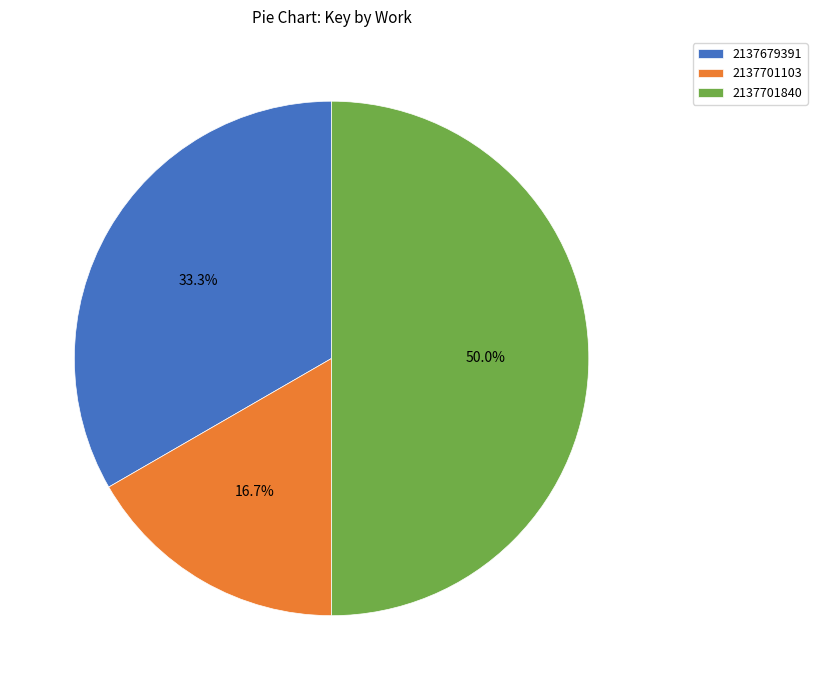

To the nearest percent, what portion does 2137701840 represent?

50%